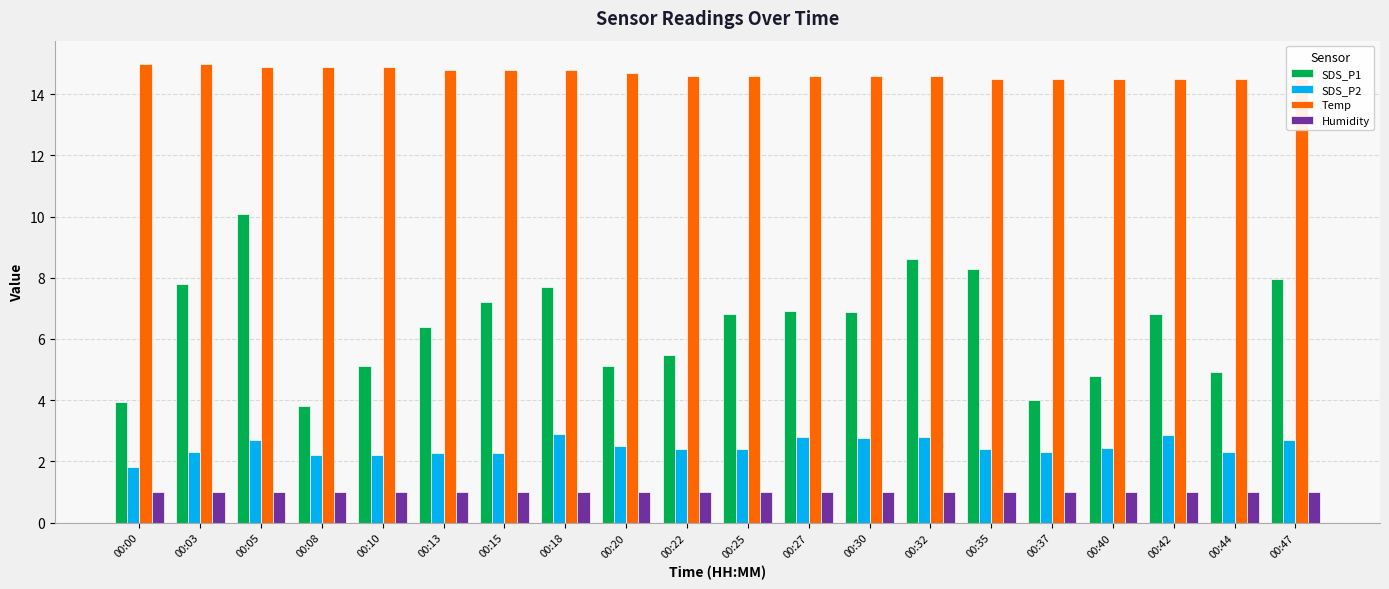

What value does the SDS_P2 series have at 00:37?

2.3